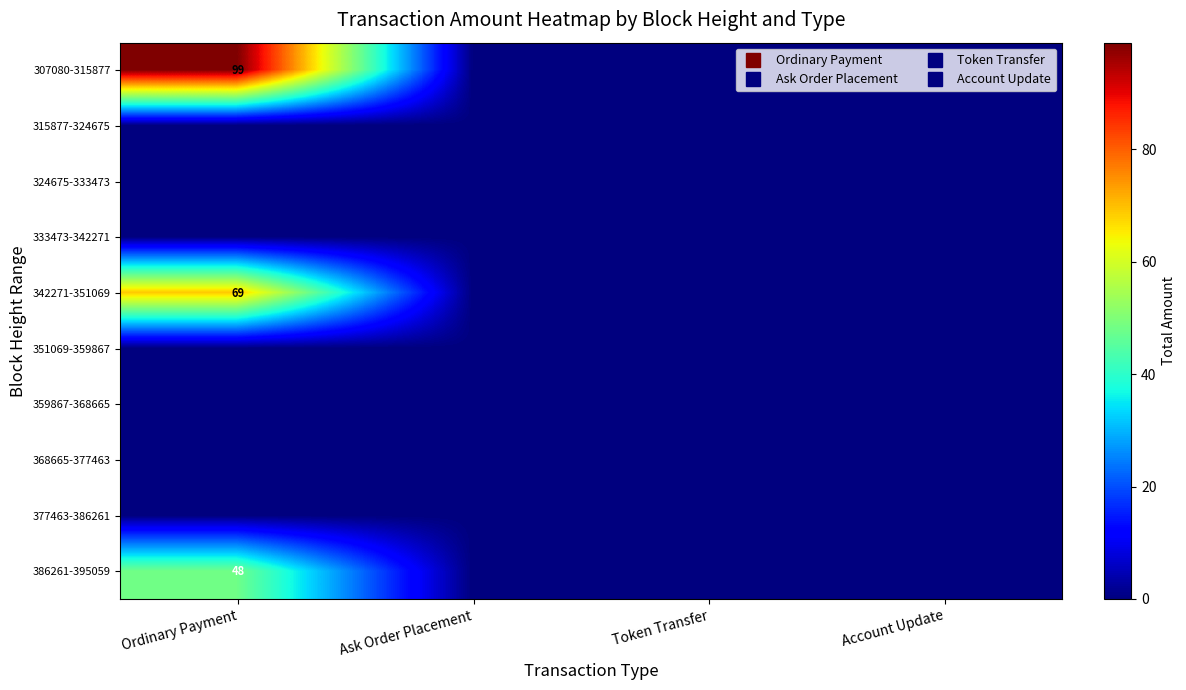

Which has a higher value, Ordinary Payment or Ask Order Placement?

Ordinary Payment